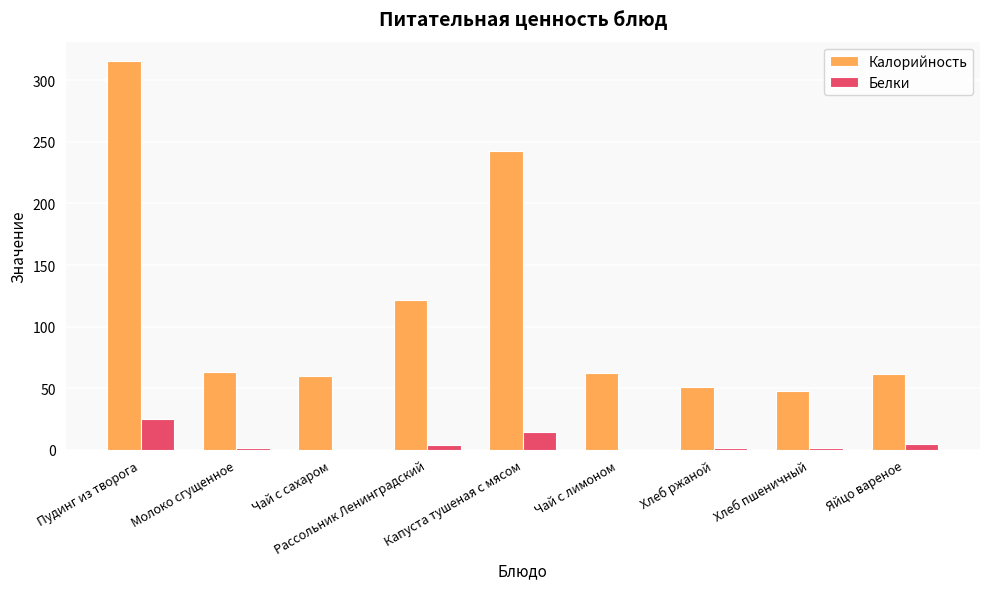

What are all the series names shown in the legend?

Калорийность, Белки